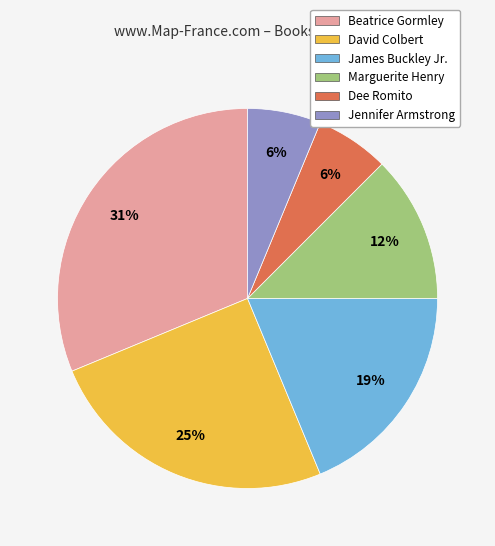

True or false: Beatrice Gormley accounts for 31% of the total.

True